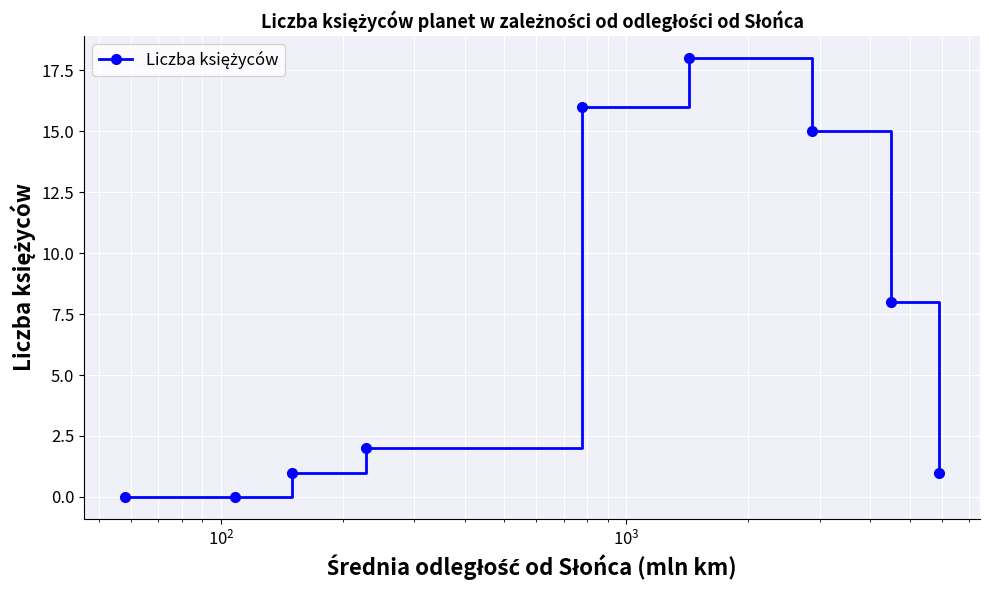

How many interior local peaks (higher than both neighbors) does the data have?

1